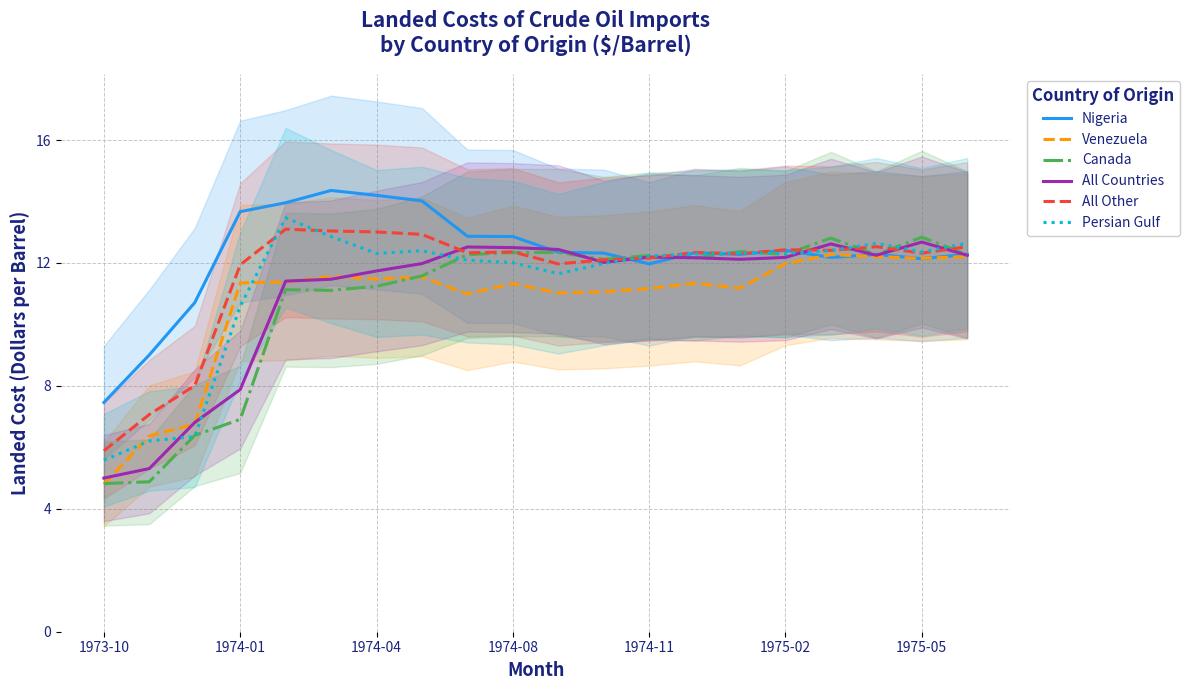

How many values in the Persian Gulf series exceed 12?

14